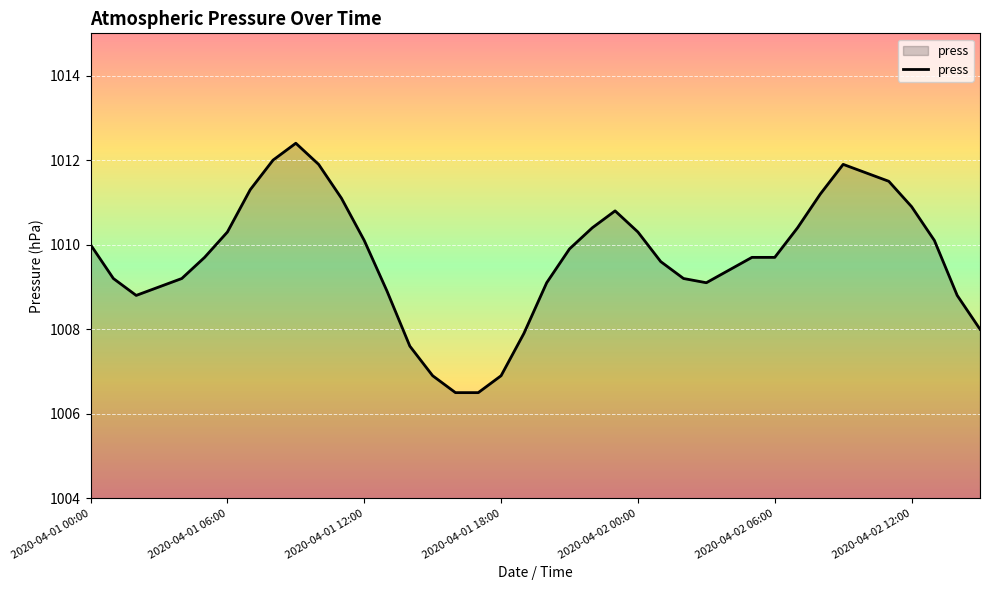

What is the difference between the maximum and minimum values?

5.9